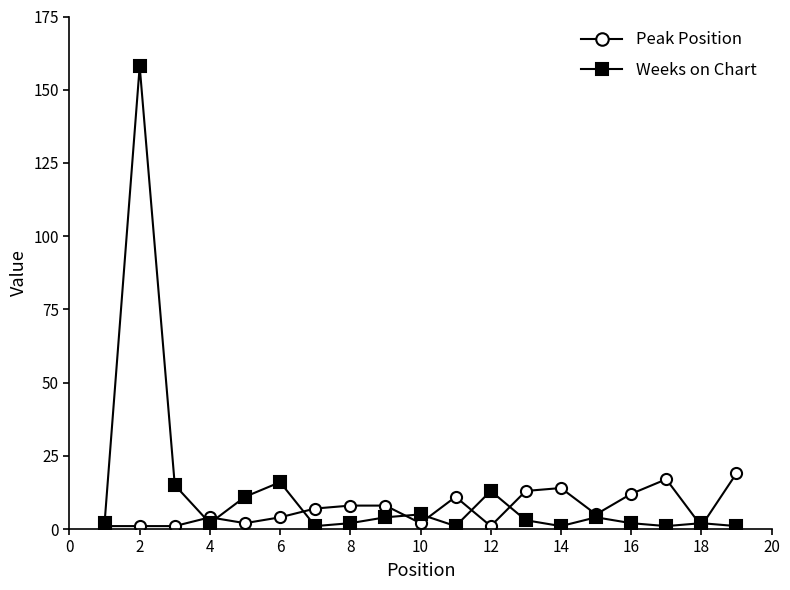

Which series has the widest spread of values?

Weeks on Chart